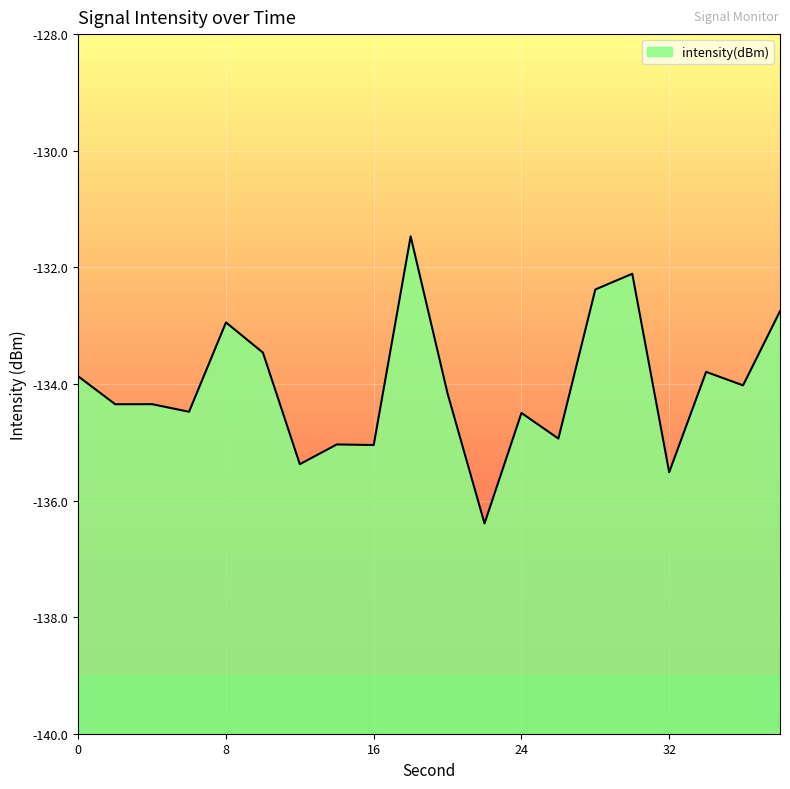

The chart shows a value of -131.5 at 18. True or false?

True